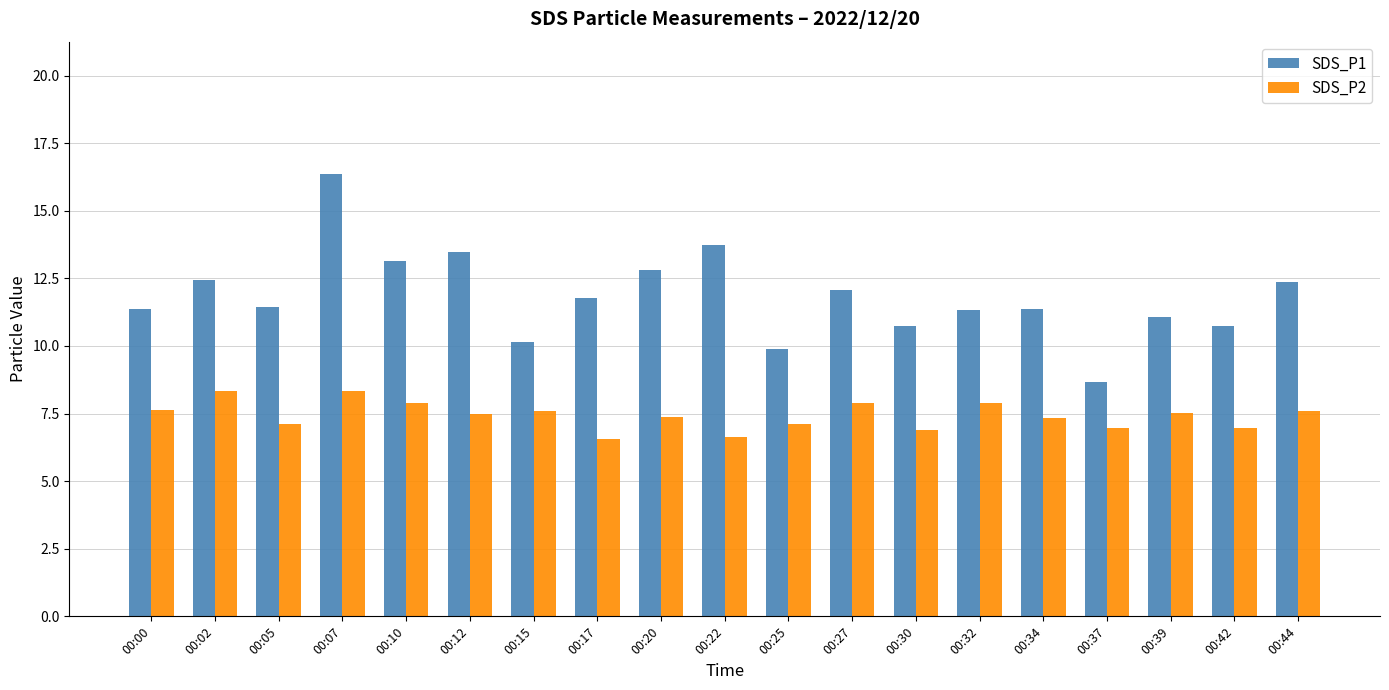

Read the SDS_P2 value at 00:30.

6.9